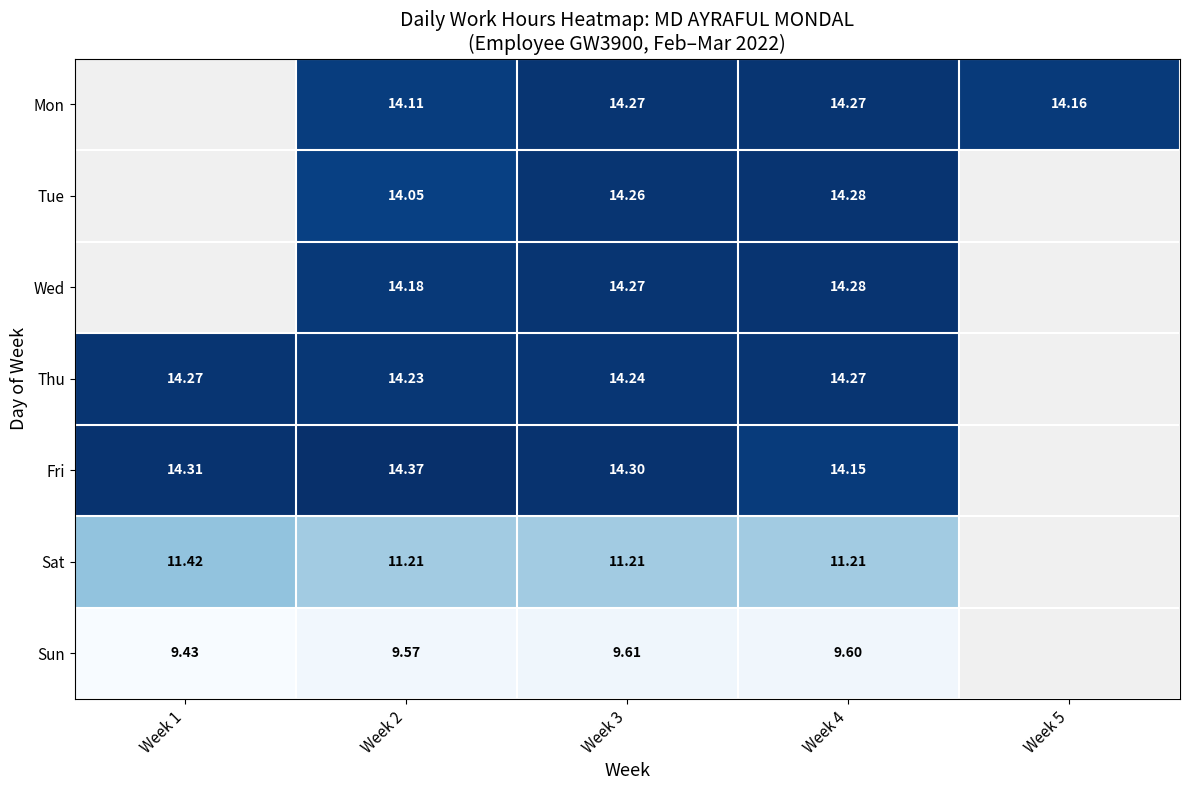

Is the value of Thu at Week 1 greater than the value of Sat at Week 4?

Yes